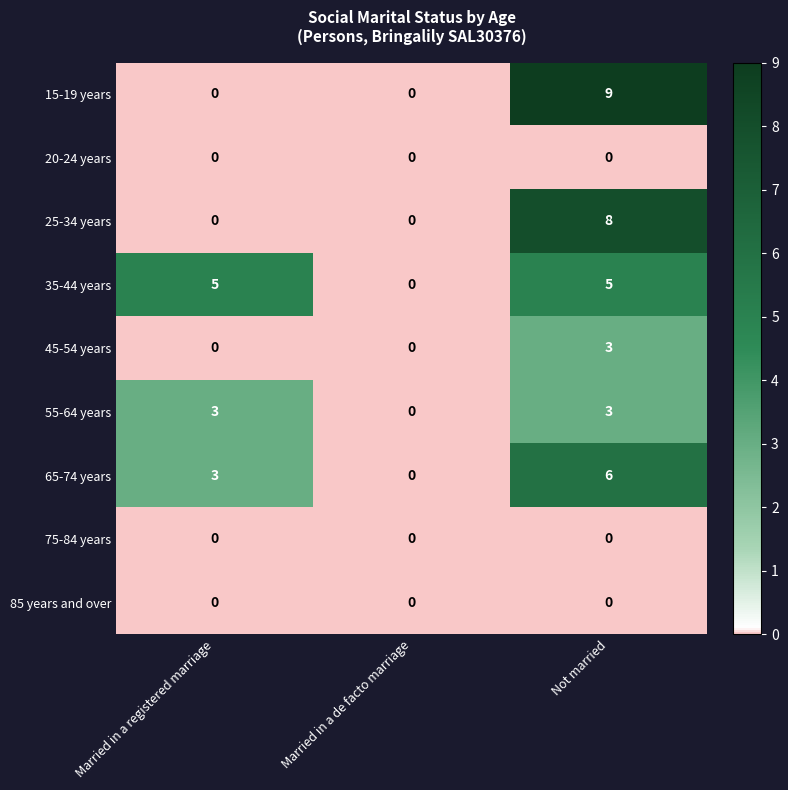

The value of 85 years and over at Married in a registered marriage is 0. True or false?

True